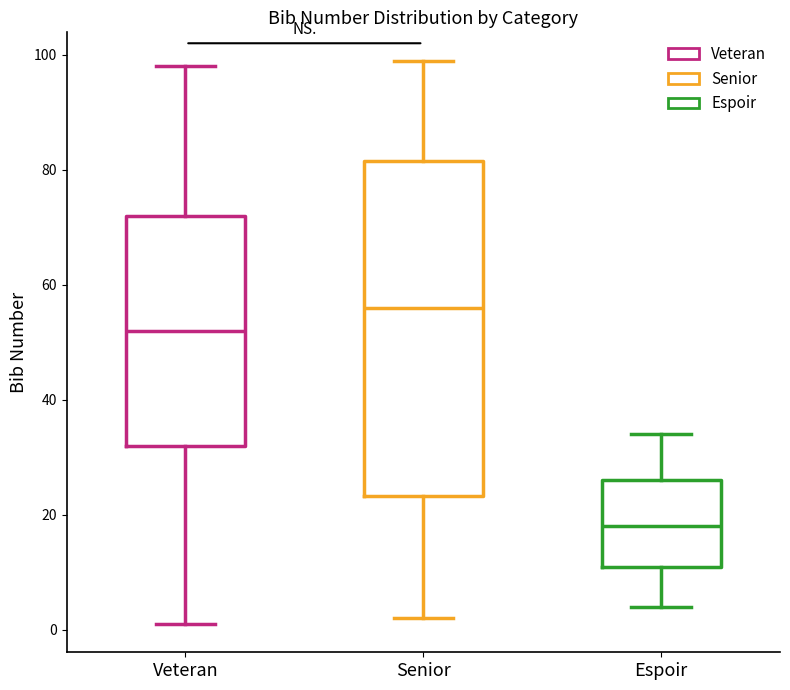

Which box's median line is the lowest?

Espoir